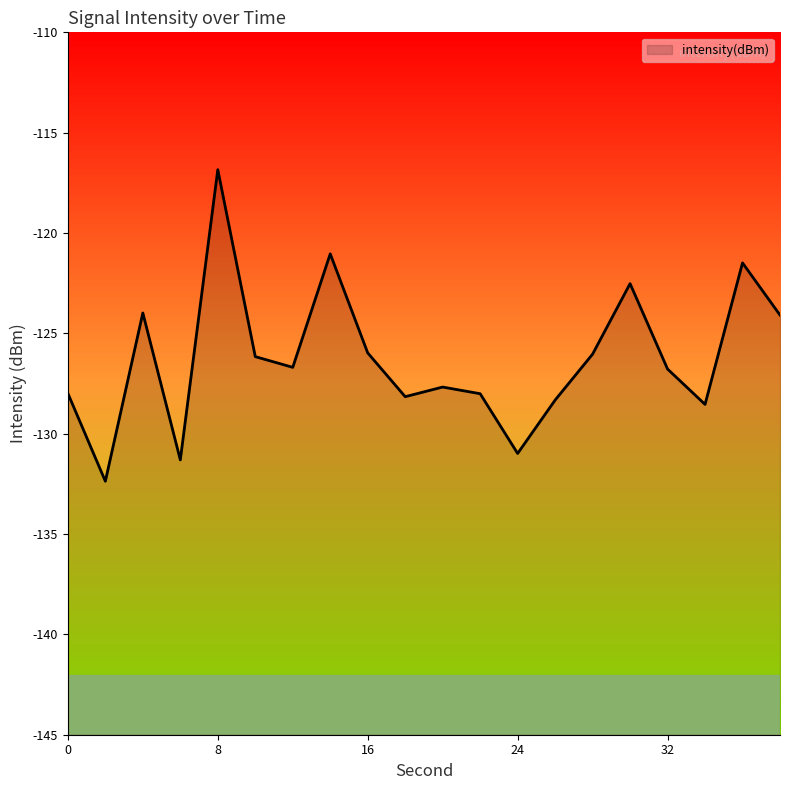

What is the change in value from 22 to 30?

+5.5